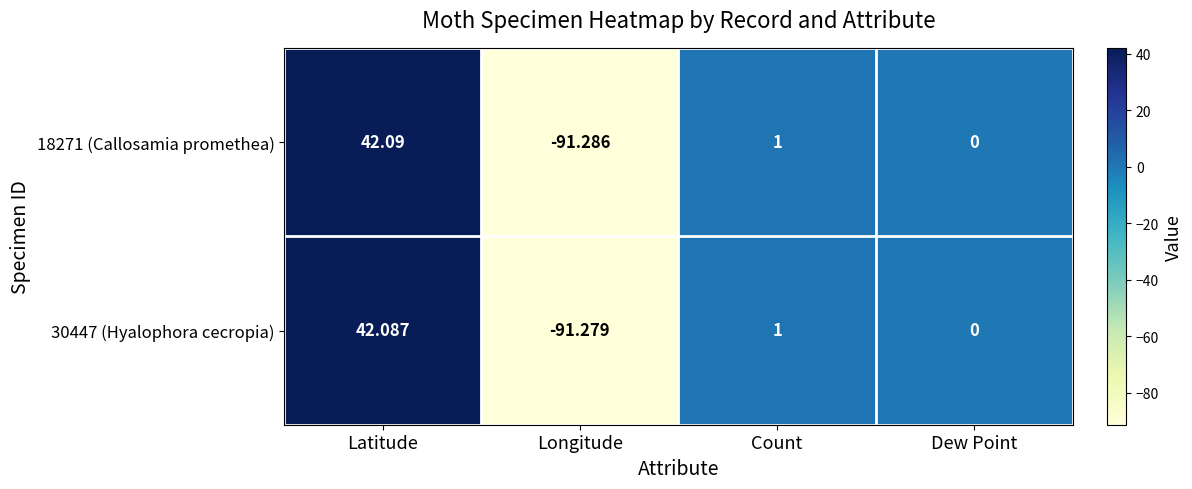

Where does the 30447 (Hyalophora cecropia) series first go above 1?

Latitude